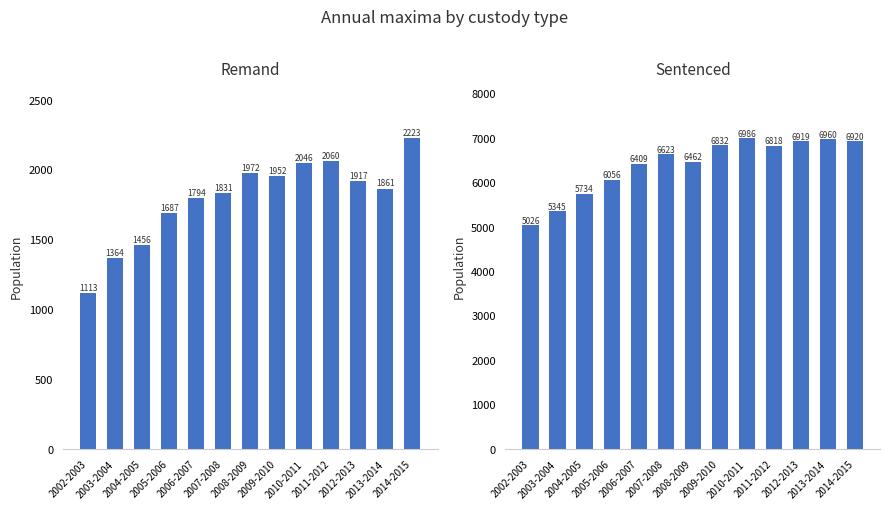

Which series changed the most between 2004-2005 and 2007-2008?

Sentenced